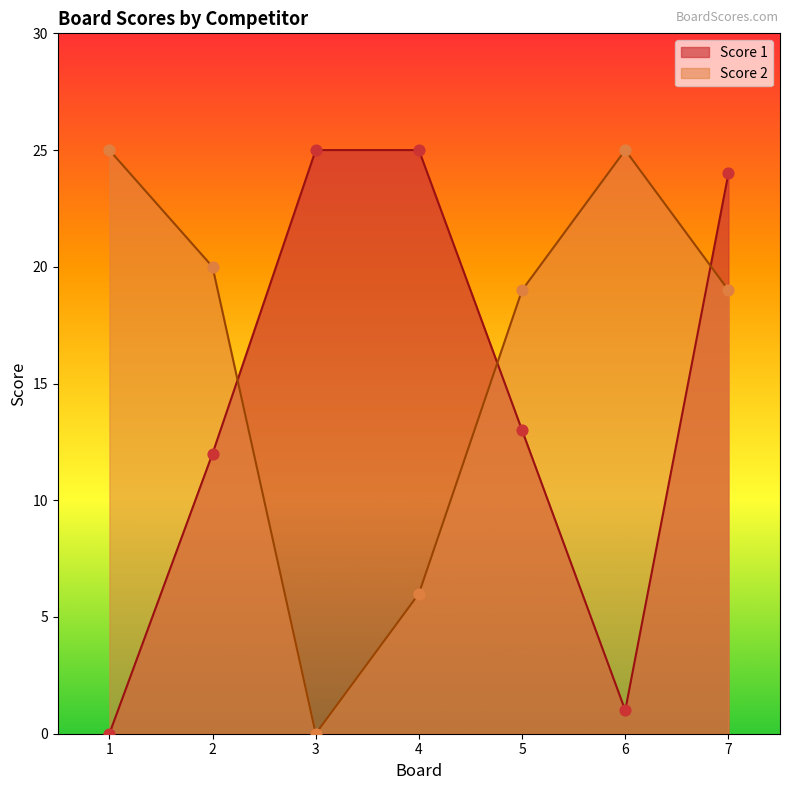

Which series reaches the maximum Y coordinate?

Score 1